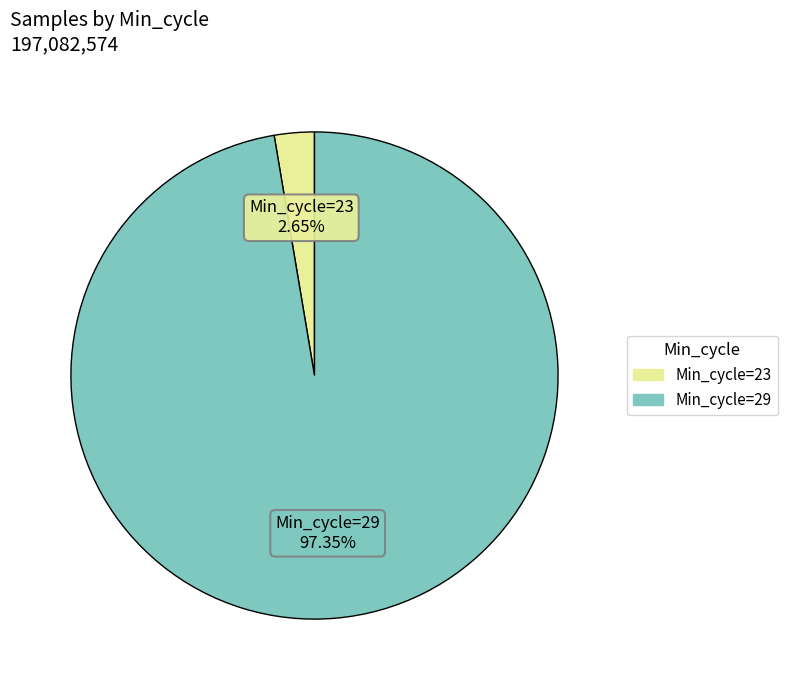

Count the number of slices in the pie.

2